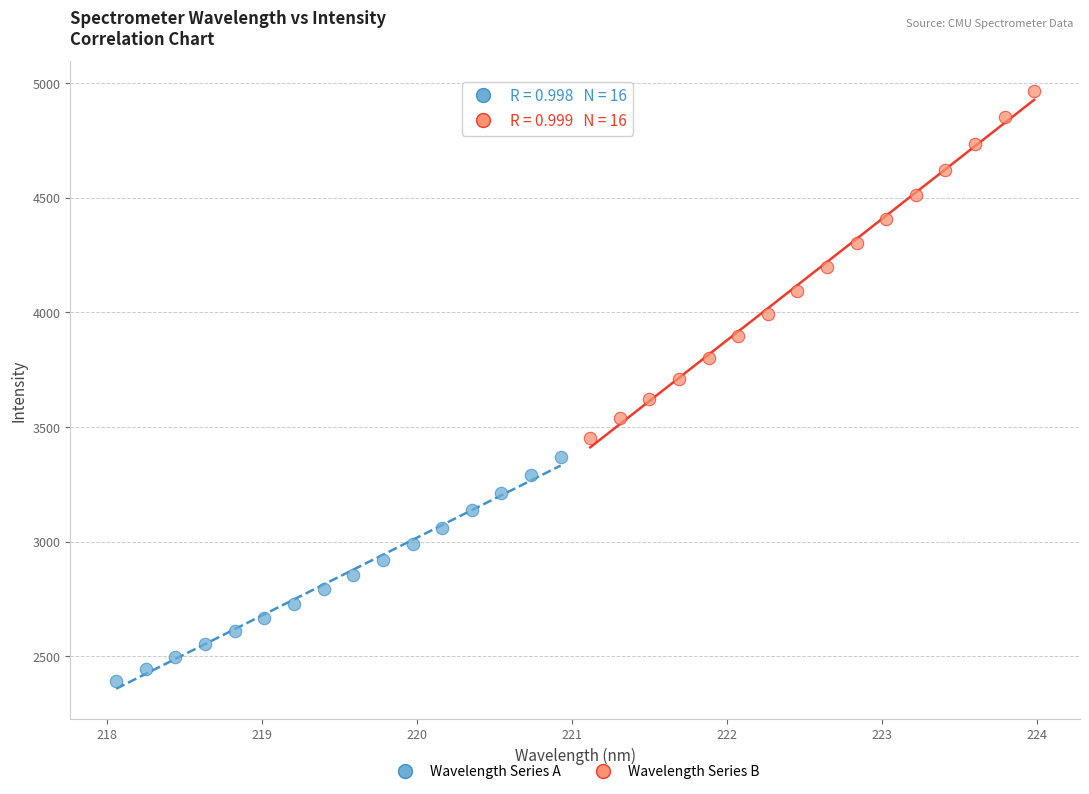

Which series contains the lowest Y value?

Wavelength Series A